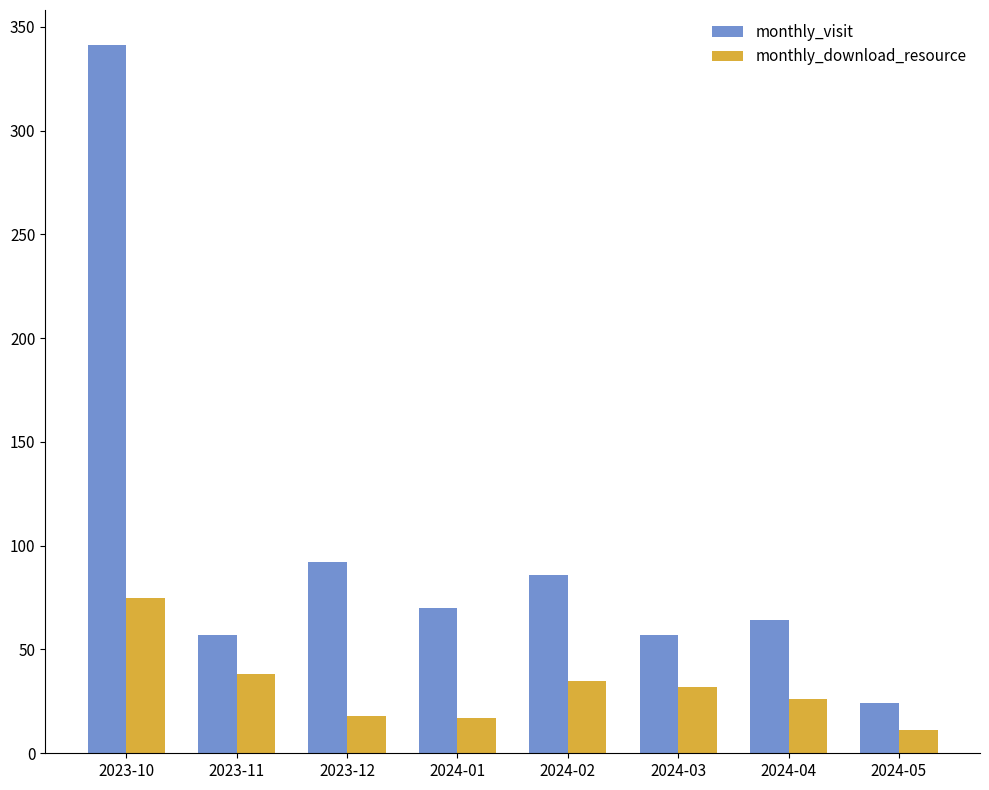

What is the sum of all monthly_visit values?

791